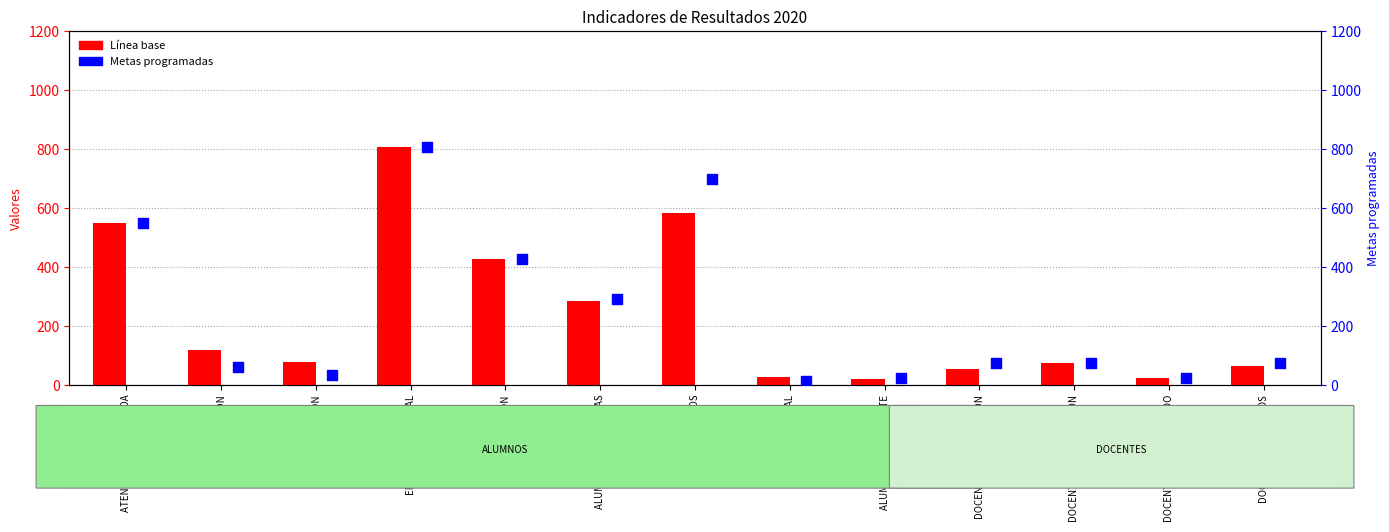

Is the value of Metas programadas at ALUMNOS BECADOS greater than the value of Línea base at ALUMNOS BECADOS?

Yes